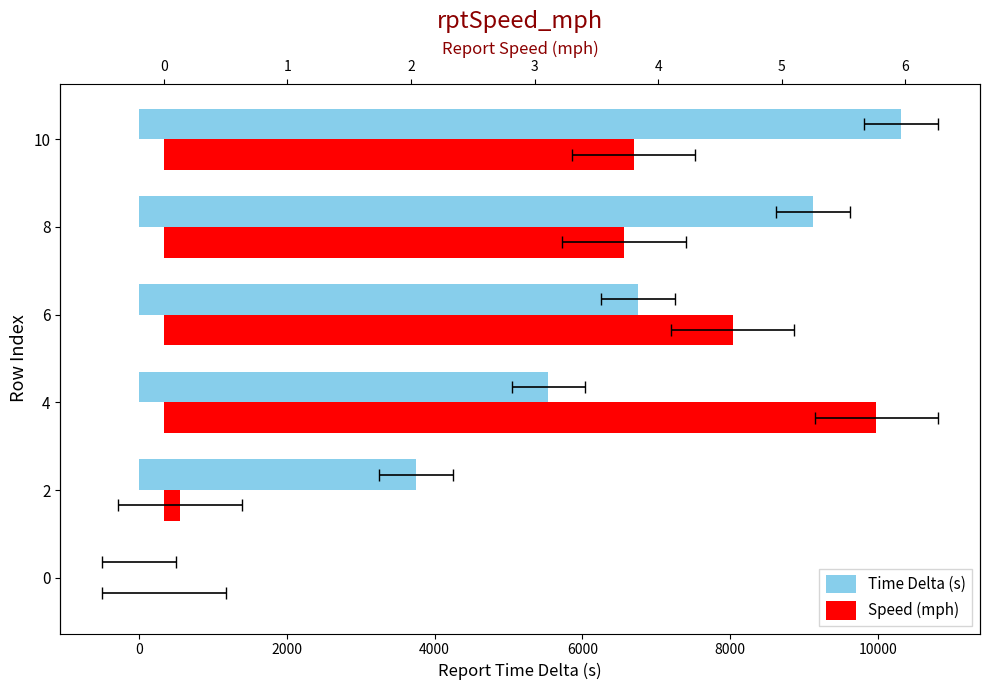

What is the highest value of the rptTimeDelta_s series?

10317.0